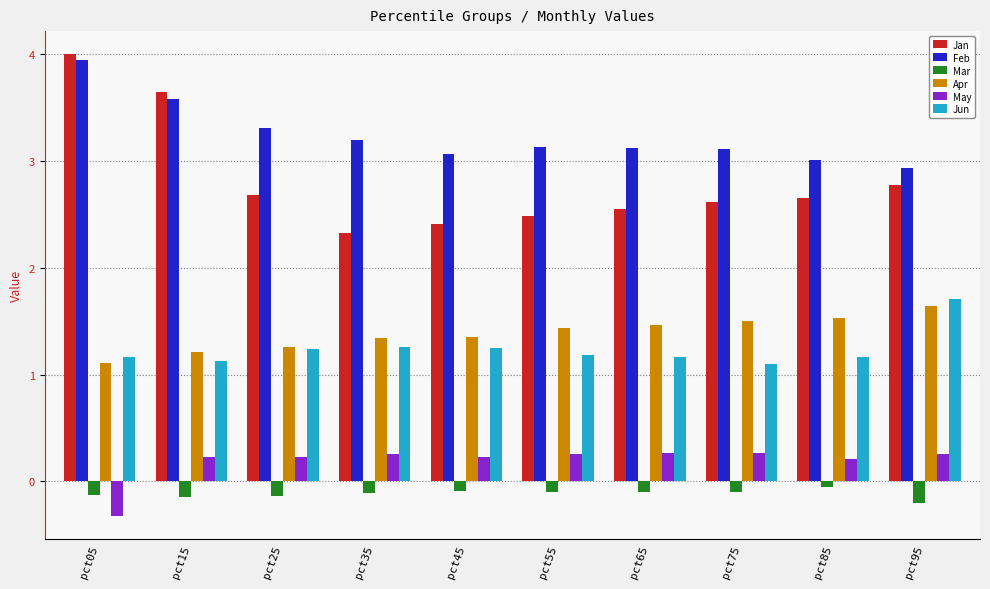

What is the sum of all Jan values?

28.1